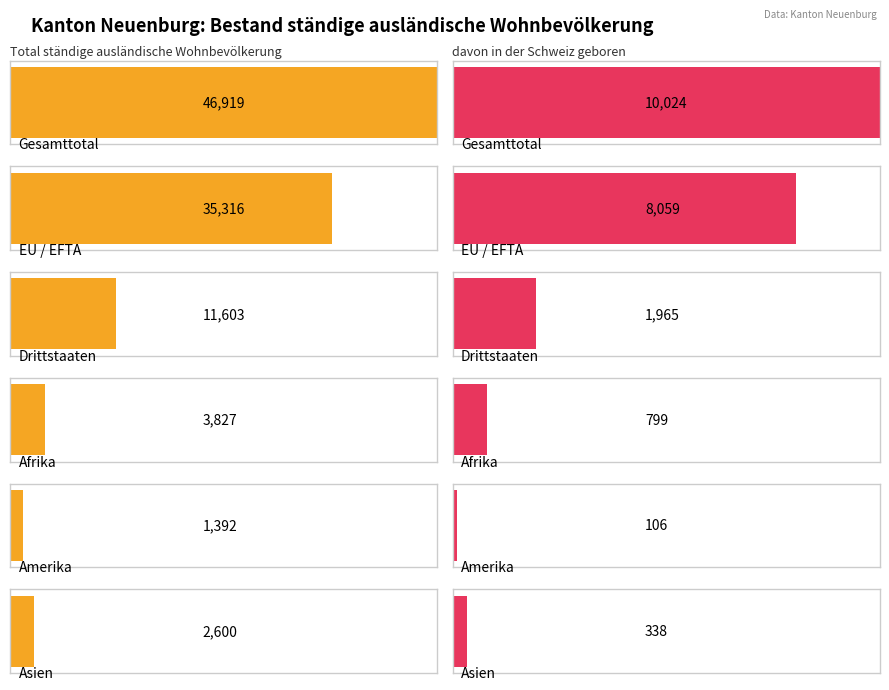

Between Afrika and Asien, which series saw the biggest shift?

Total